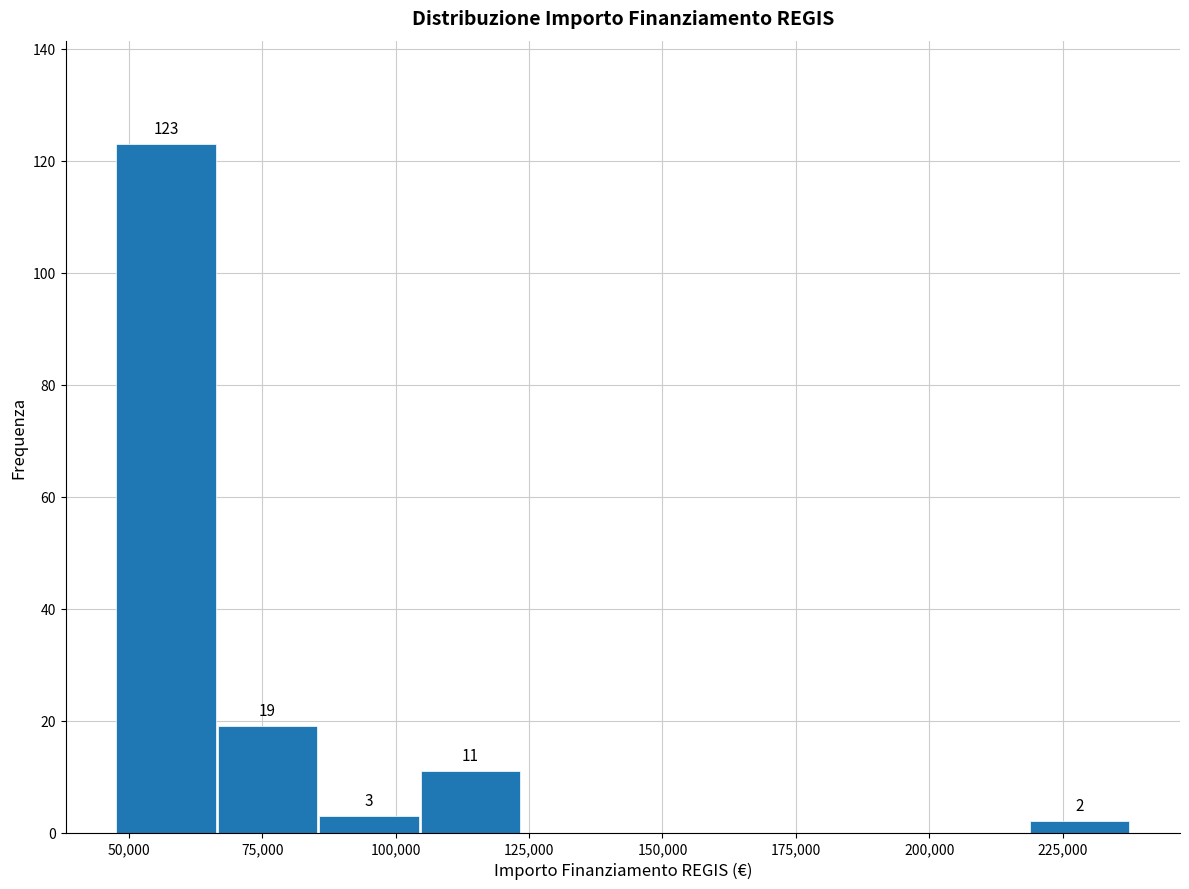

Read against the x-axis, roughly where is the centre of the tallest bar?

55000